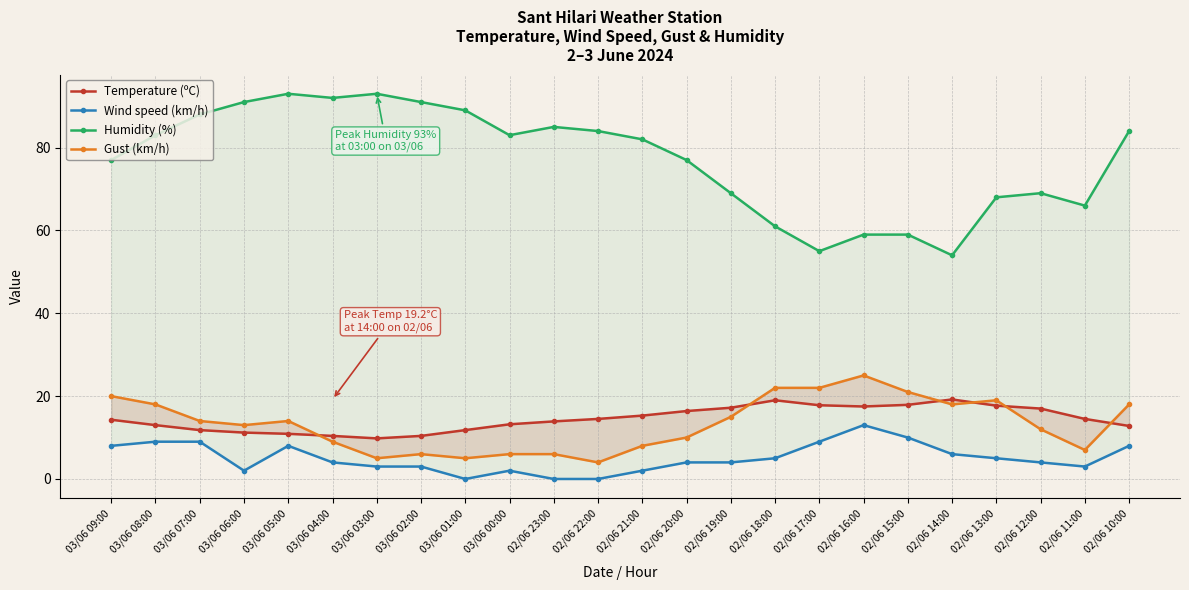

How many interior local peaks does the Wind speed (km/h) series have?

3